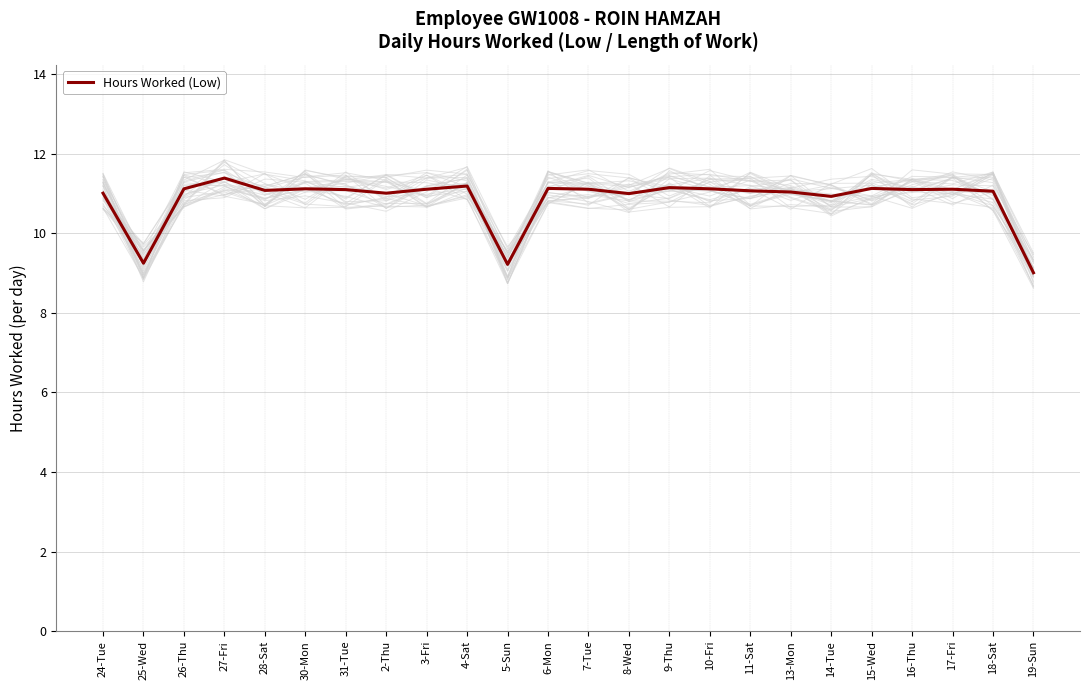

Is it true that the value at 26-Thu is 3.6?

False